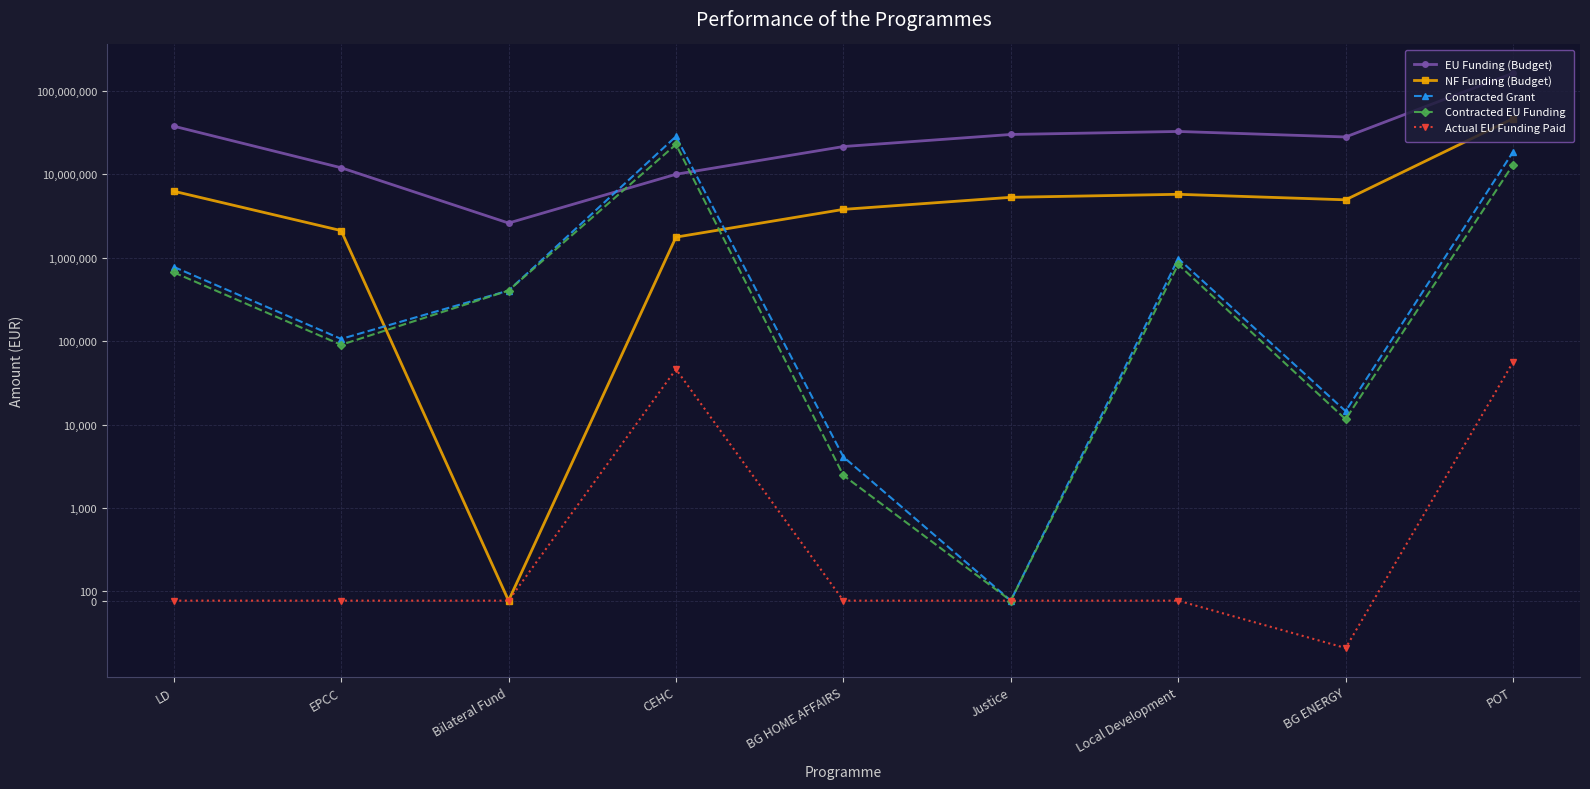

What is the label of the 4th point from the left?

CEHC